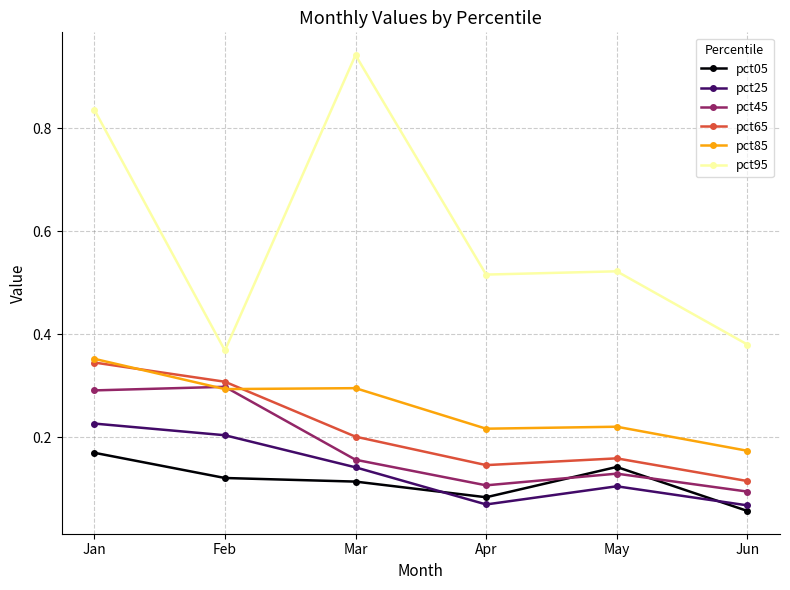

How many lines are shown in the chart?

6